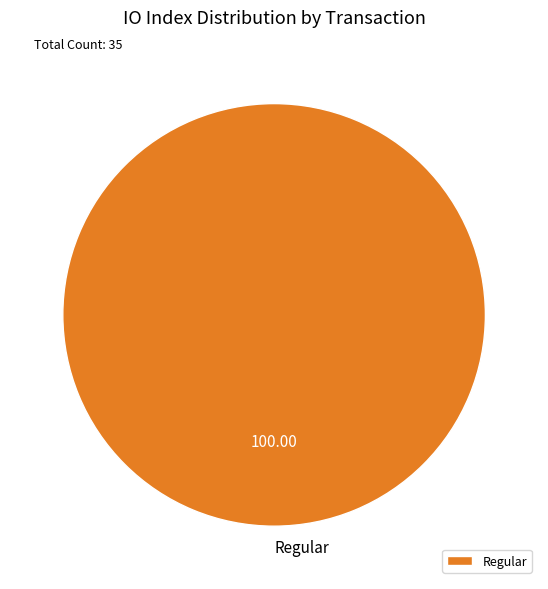

Count the number of slices in the pie.

1